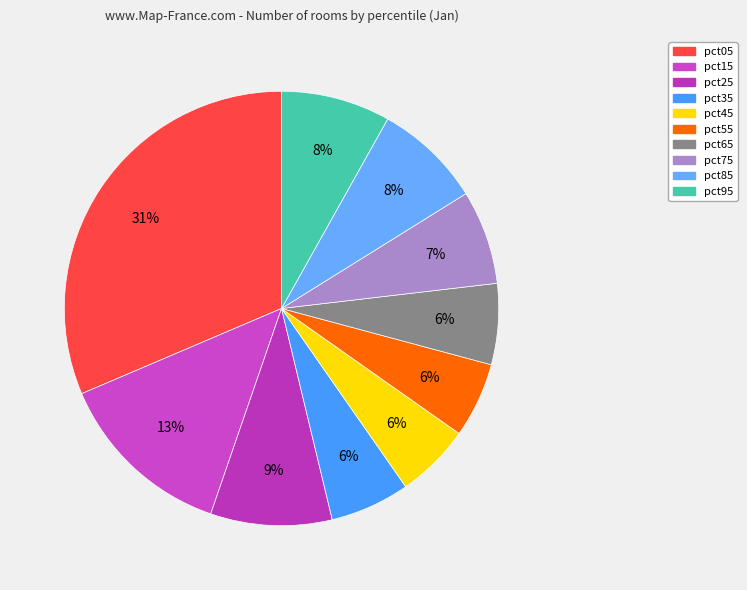

Which category has the biggest portion of the pie?

pct05